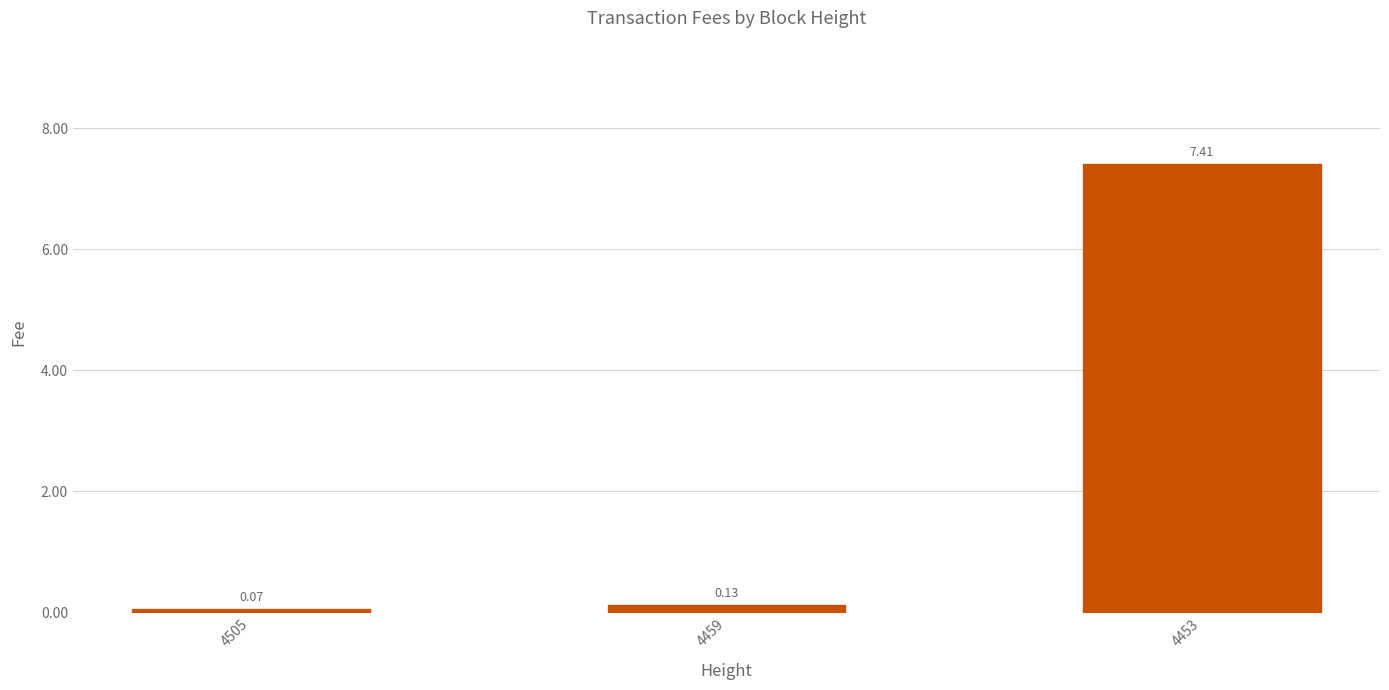

List the labels in order of value, largest first.

4453, 4459, 4505